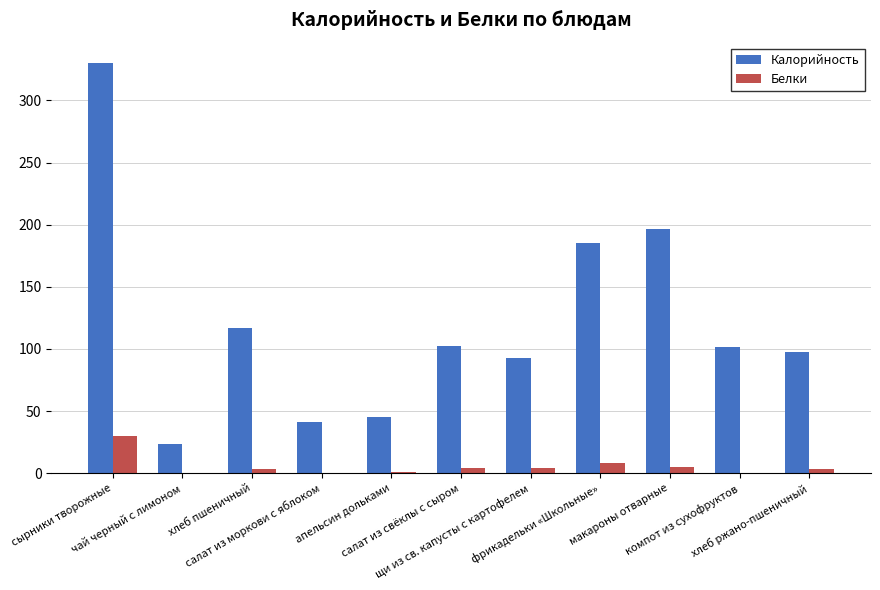

What is the maximum value shown in the chart?

329.9